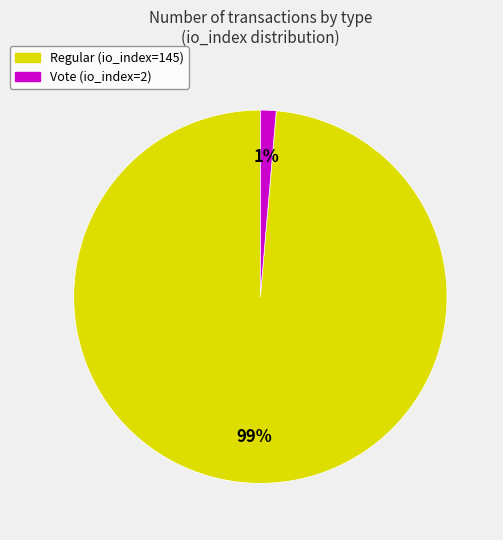

Which has a higher value, Regular (io_index=145) or Vote (io_index=2)?

Regular (io_index=145)